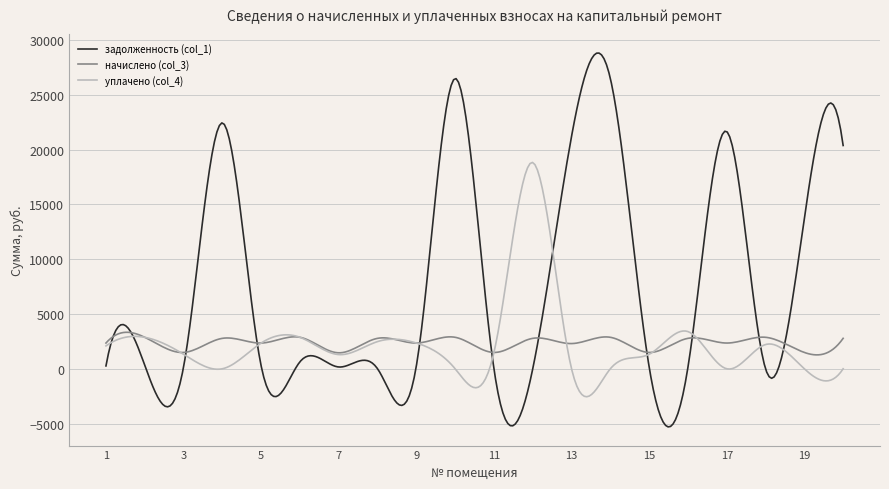

What is the highest value of the задолженность (col_1) series?

28796.7